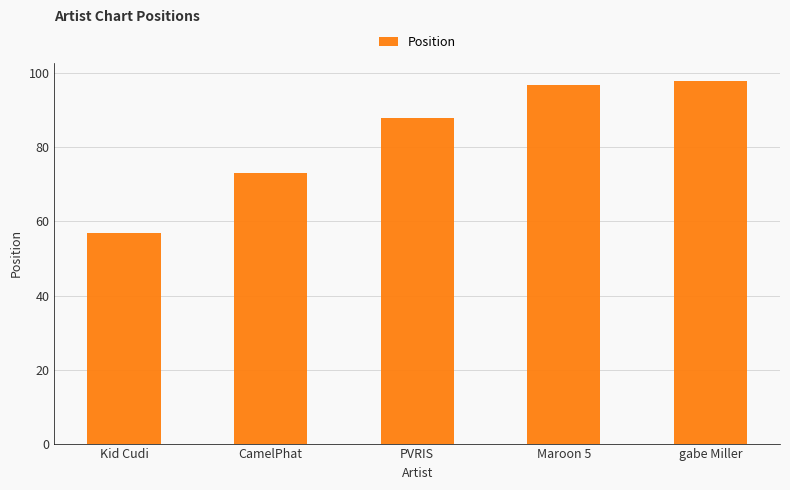

Where is the data nearest to the value 77?

CamelPhat